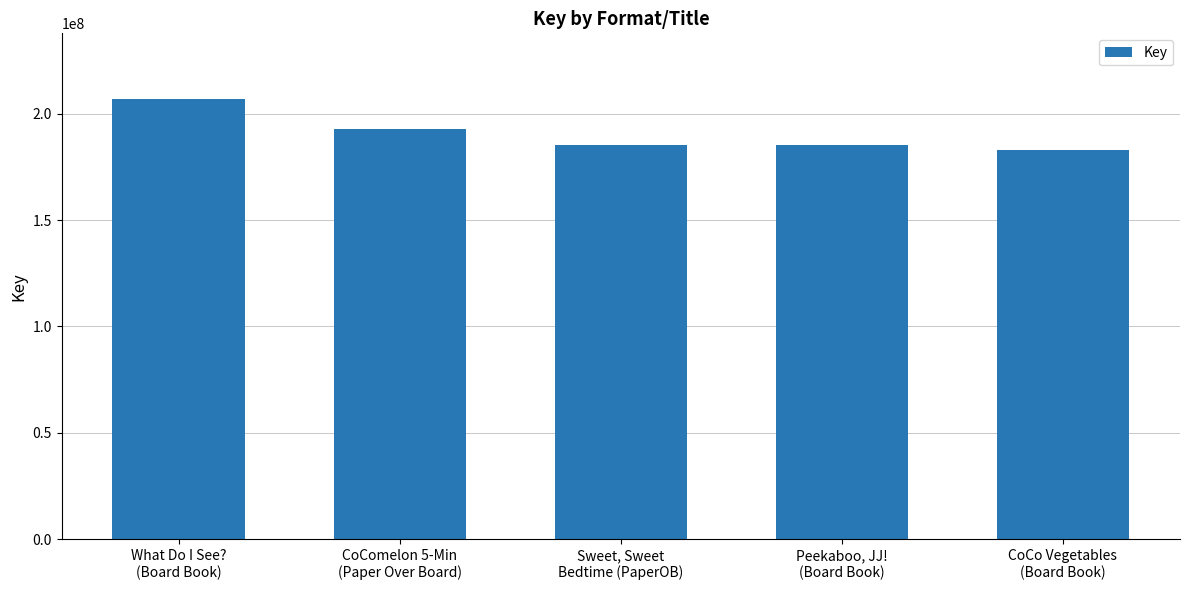

Where does the data first go above 185424649?

What Do I See?
(Board Book)